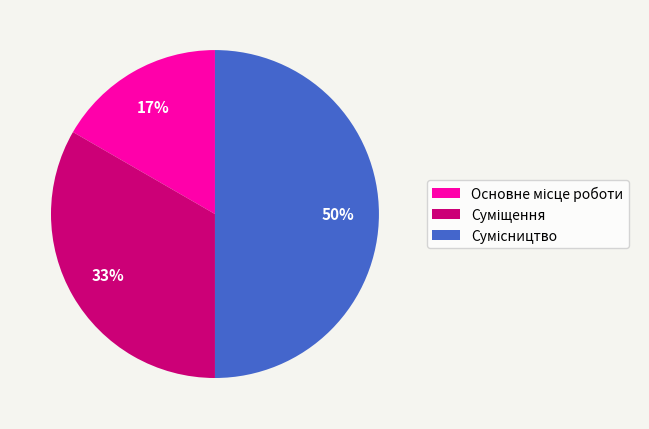

To the nearest percent, what is the average slice percentage?

33%